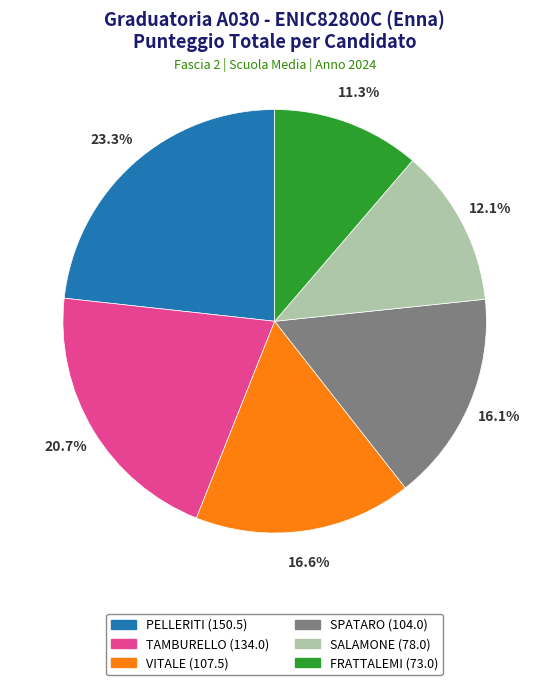

Does SPATARO represent more than half of the total?

No